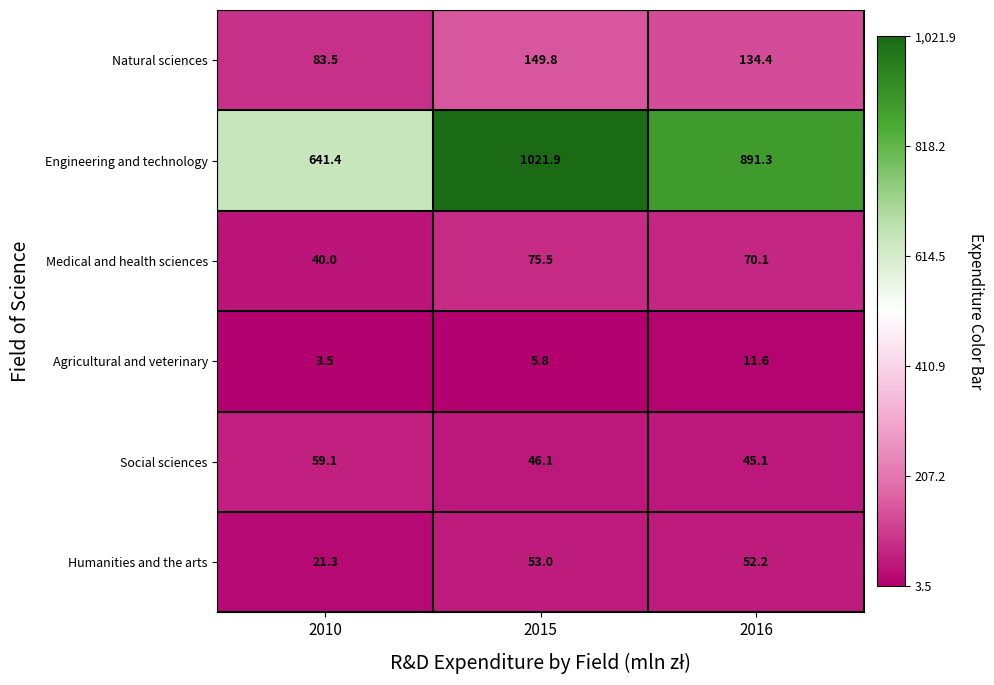

Is it true that Social sciences equals 45.1 at 2016?

True